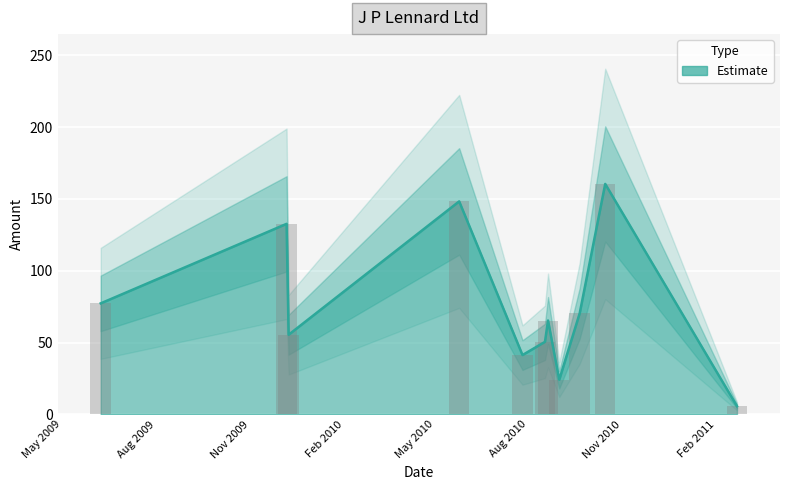

How many data points are above 65?

6